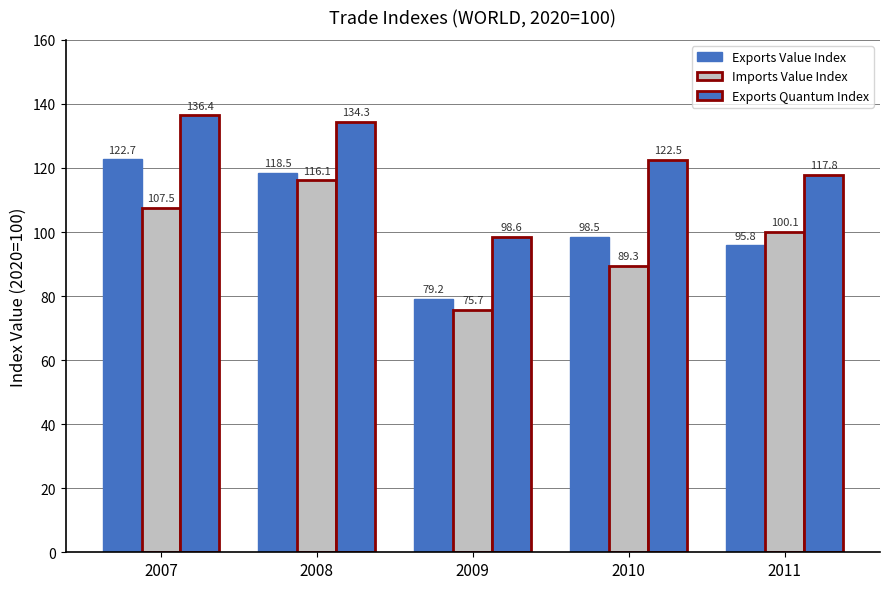

What is the difference between the maximum and minimum values in the Exports Value Index series?

43.5